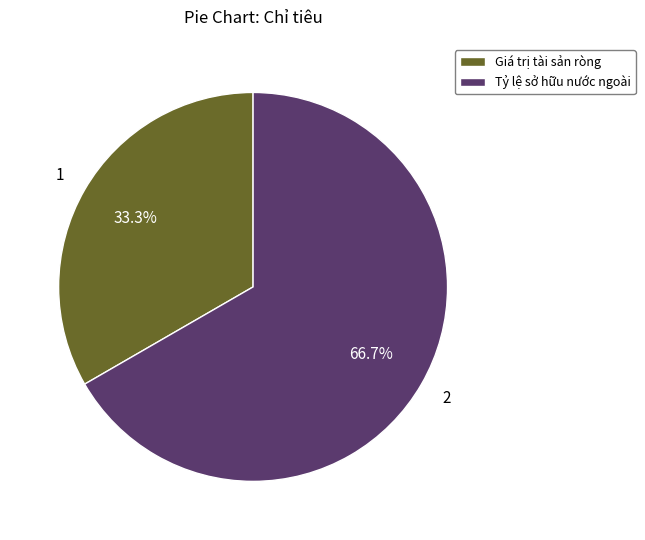

Between Tỷ lệ sở hữu nước ngoài and Giá trị tài sản ròng, which is larger?

Tỷ lệ sở hữu nước ngoài